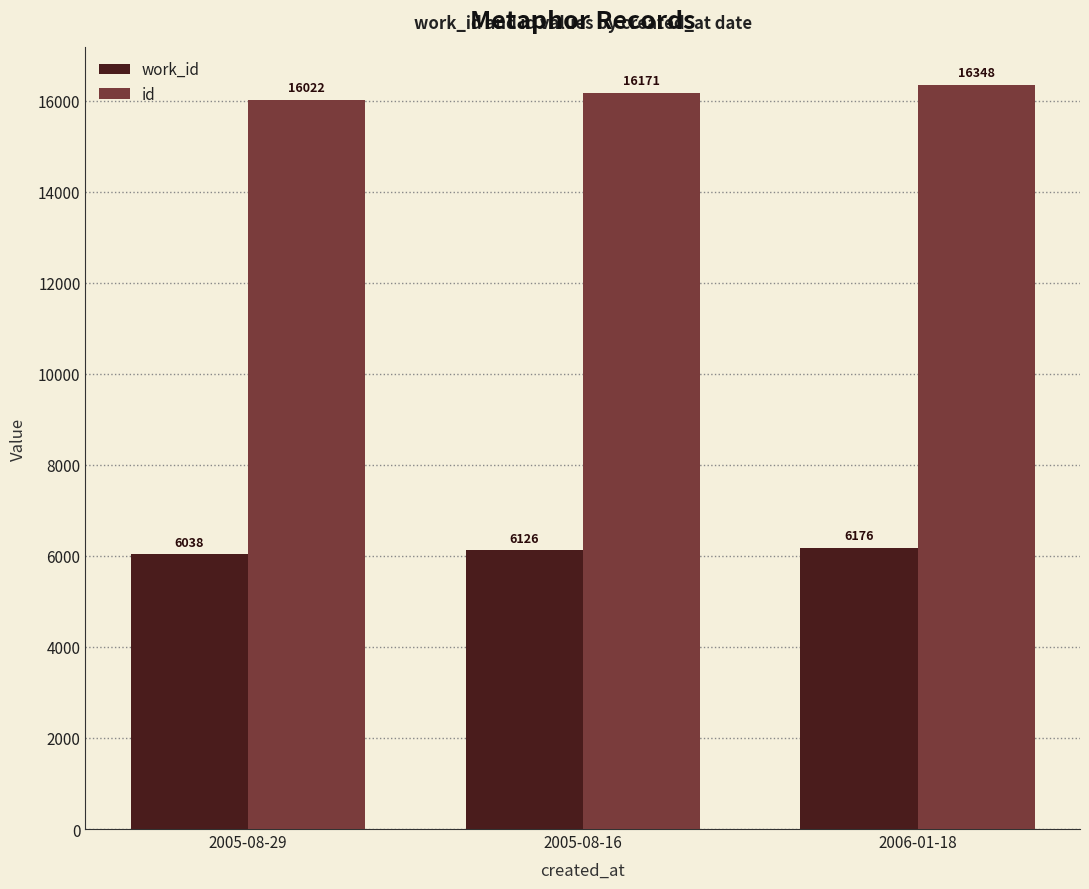

Which series changed the most between 2005-08-29 and 2005-08-16?

id